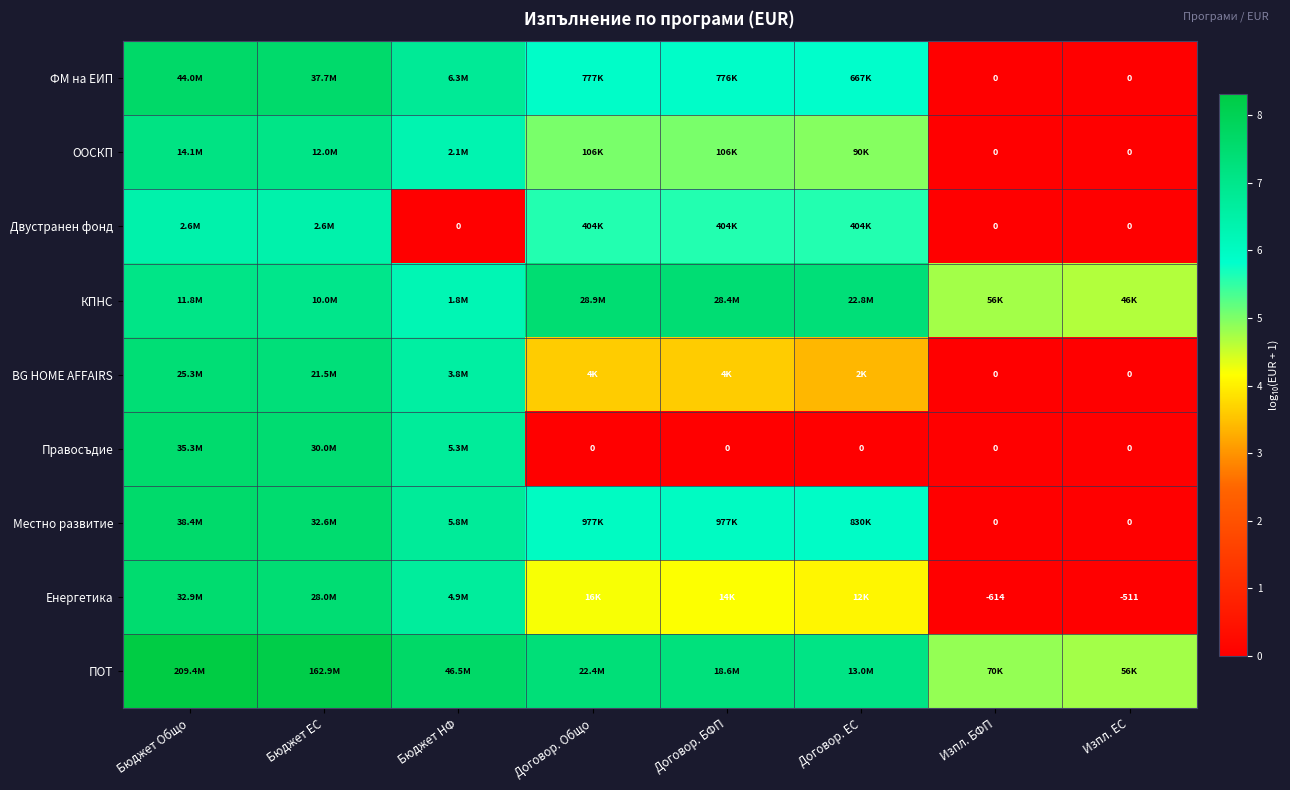

How many values in Правосъдие are above zero?

3